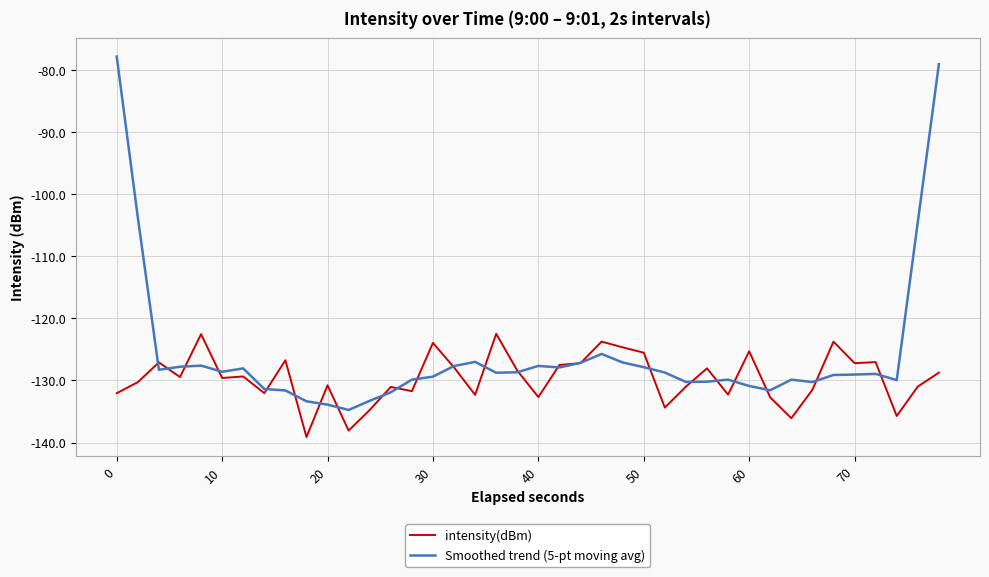

In Smoothed trend (5-pt moving avg), how many points are lower than both neighbors (excluding endpoints)?

9